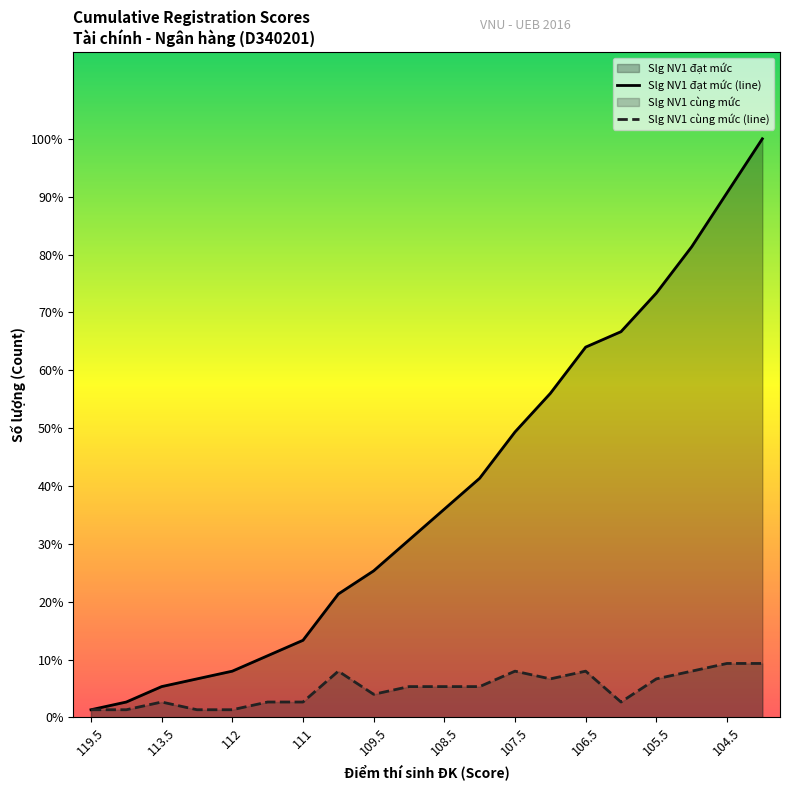

What is the label of the 4th point from the left?

113